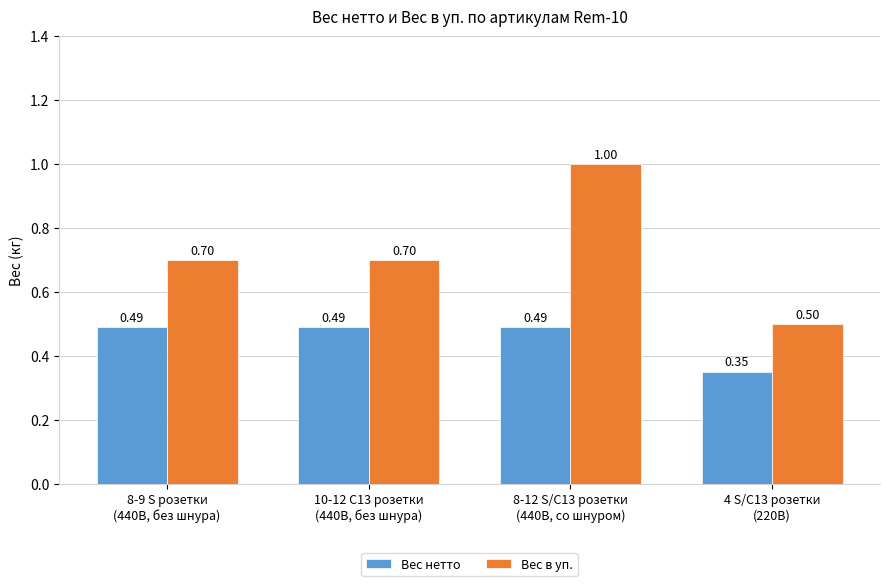

What is the average value of the Вес нетто series?

0.5